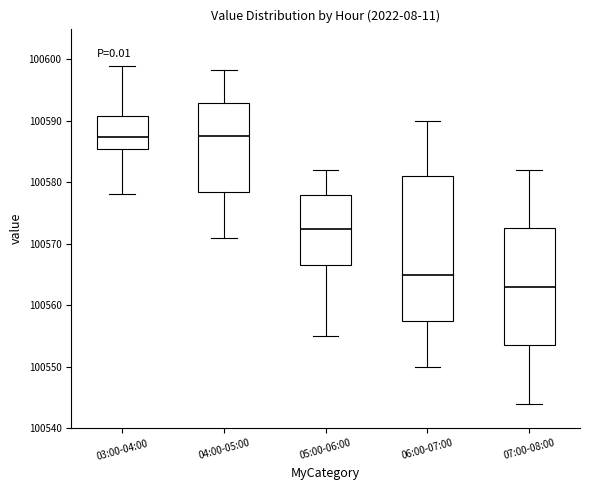

Reading left to right, read every box against the y-axis: the position of its median line, the range the box covers, and the ends of its whiskers. The values are not printed on the chart, so give them approximately, as read against the axis.

03:00-04:00: median 100587, box 100585 to 100591, whiskers 100578 to 100599
04:00-05:00: median 100588, box 100579 to 100593, whiskers 100571 to 100598
05:00-06:00: median 100572, box 100567 to 100578, whiskers 100555 to 100582
06:00-07:00: median 100565, box 100558 to 100581, whiskers 100550 to 100590
07:00-08:00: median 100563, box 100554 to 100573, whiskers 100544 to 100582